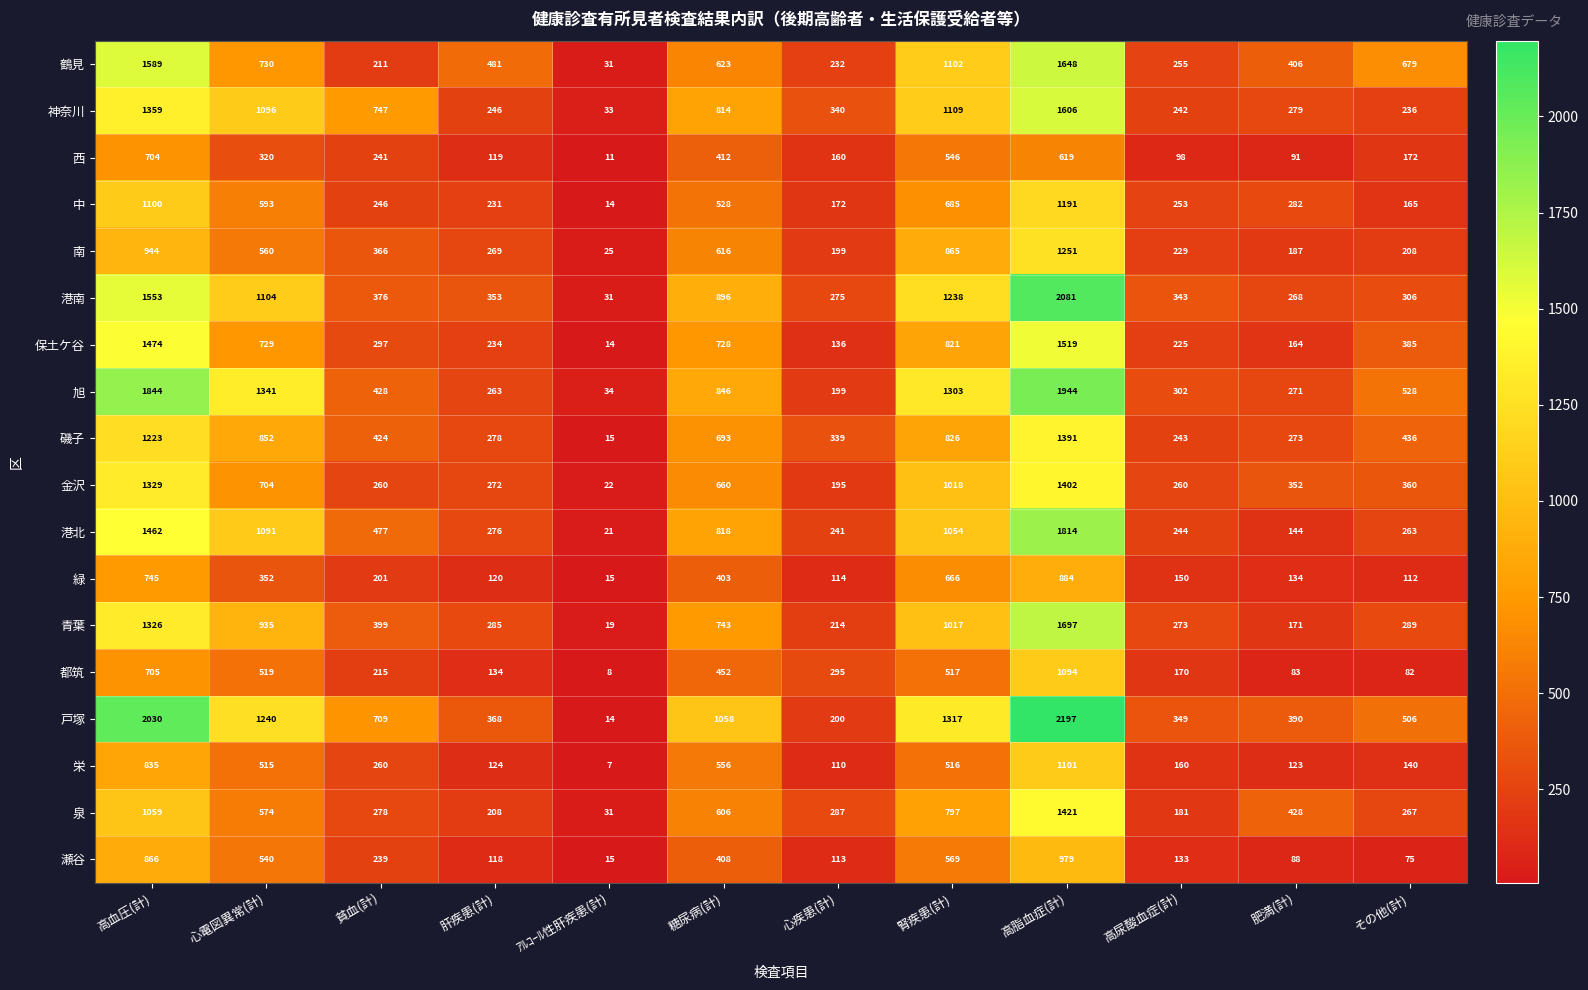

List the labels in order of 旭 value, largest first.

高脂血症(計), 高血圧(計), 心電図異常(計), 腎疾患(計), 糖尿病(計), その他(計), 貧血(計), 高尿酸血症(計), 肥満(計), 肝疾患(計), 心疾患(計), ｱﾙｺｰﾙ性肝疾患(計)